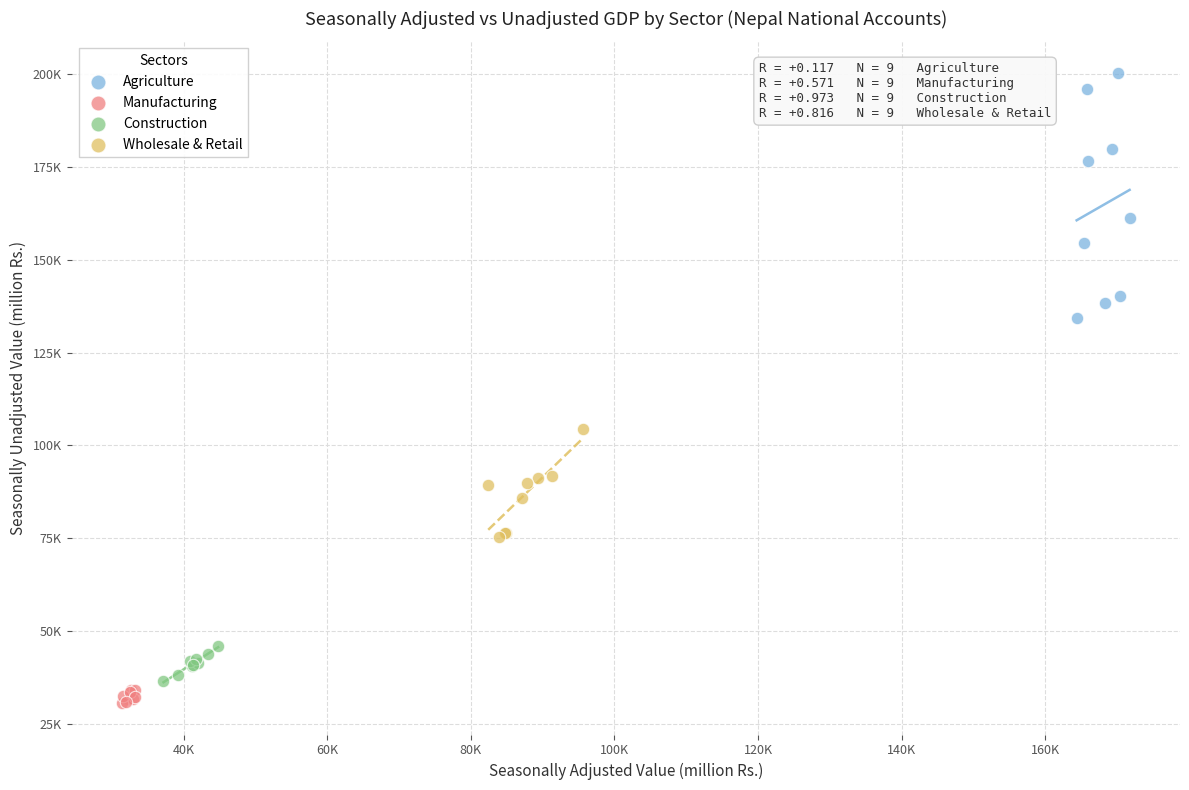

What are all the series names shown in the legend?

Agriculture, Manufacturing, Construction, Wholesale & Retail